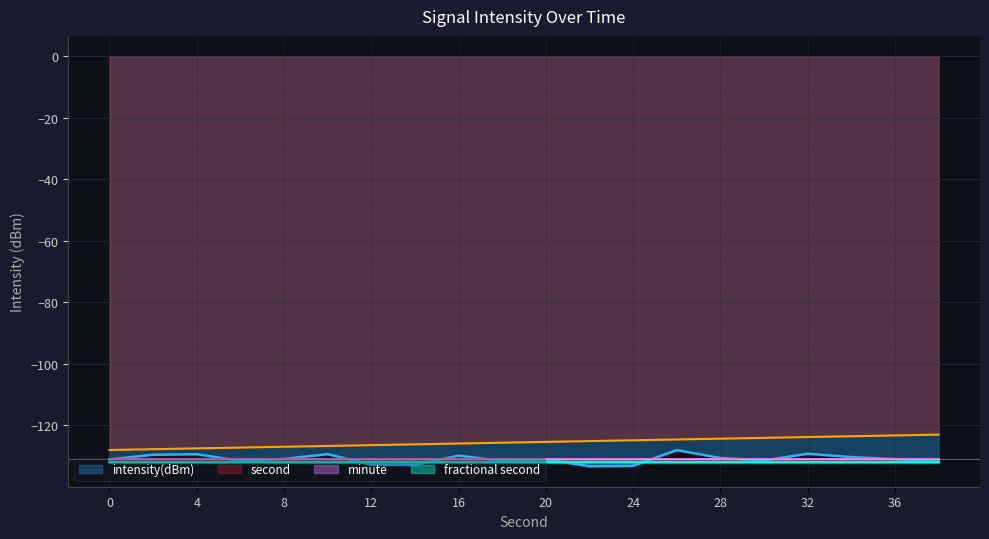

Which category has the highest value across all series?

38